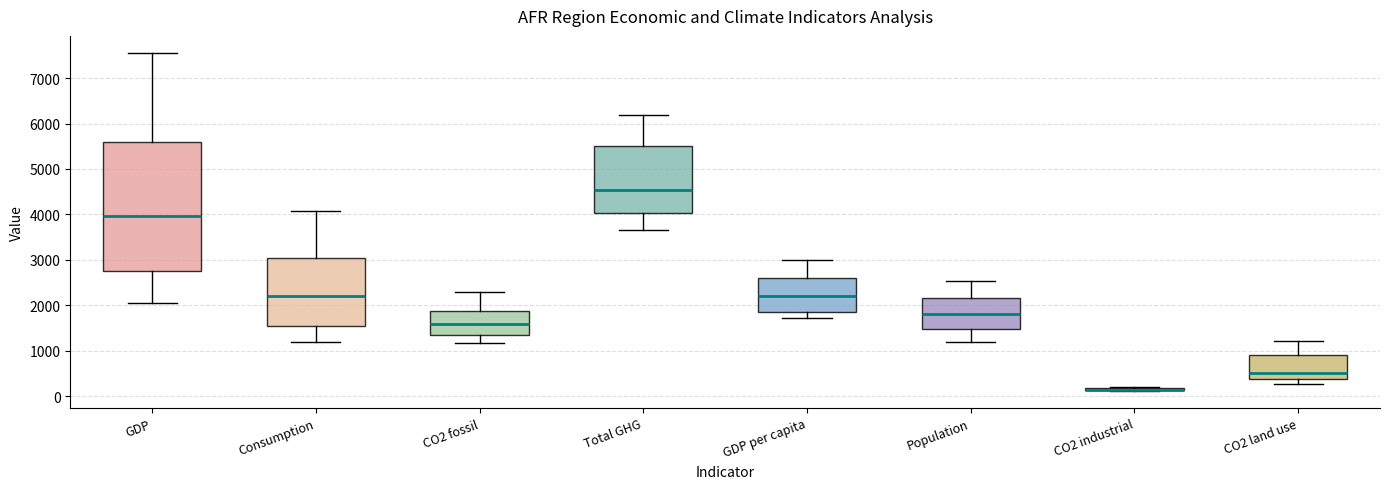

Where does the median line of the box for CO2 fossil sit on the y-axis? The values are not printed on the chart, so give them approximately, as read against the axis.

1600